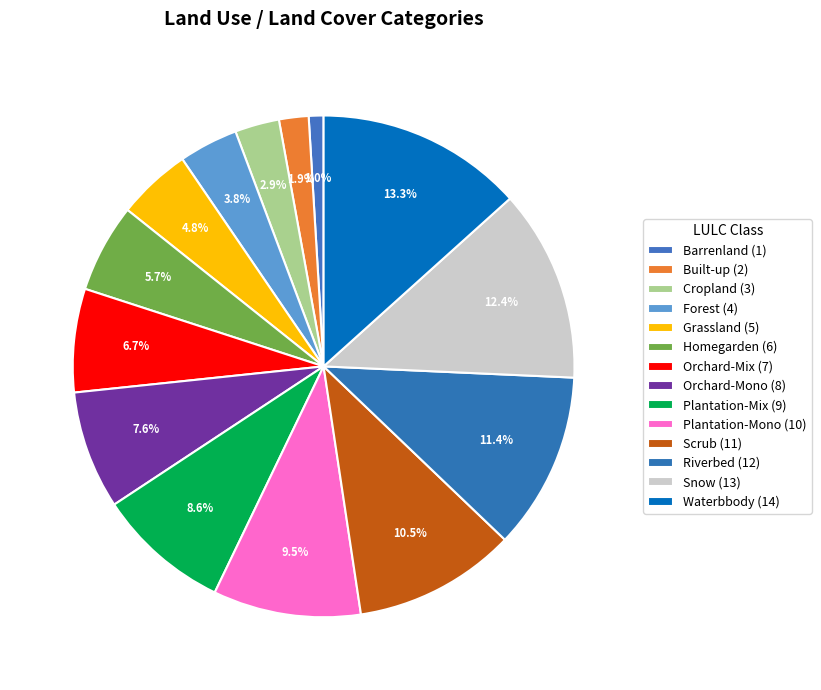

The Homegarden slice represents 17% of the pie. True or false?

False